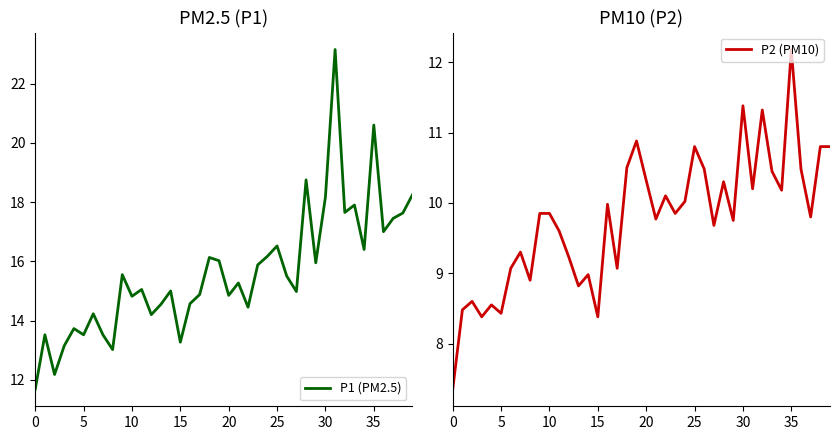

What is the difference between the P1 (PM2.5) values at 37 and 12?

3.2